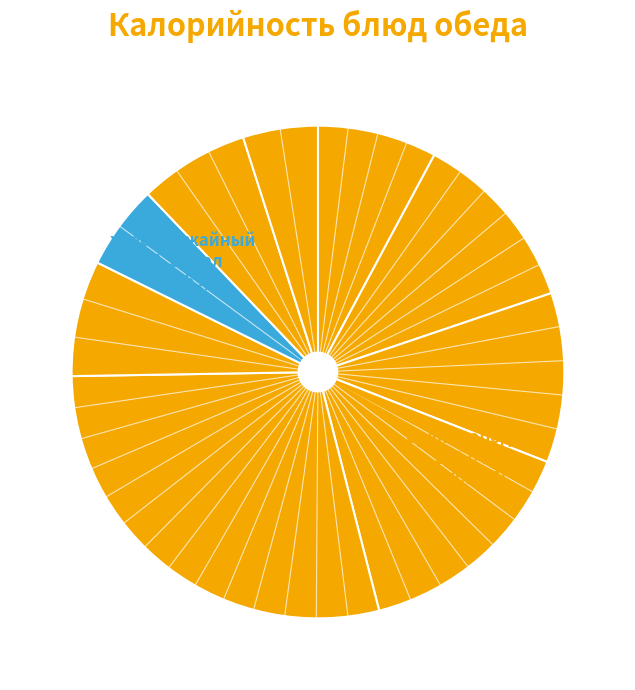

Which slice is the largest?

булка городская